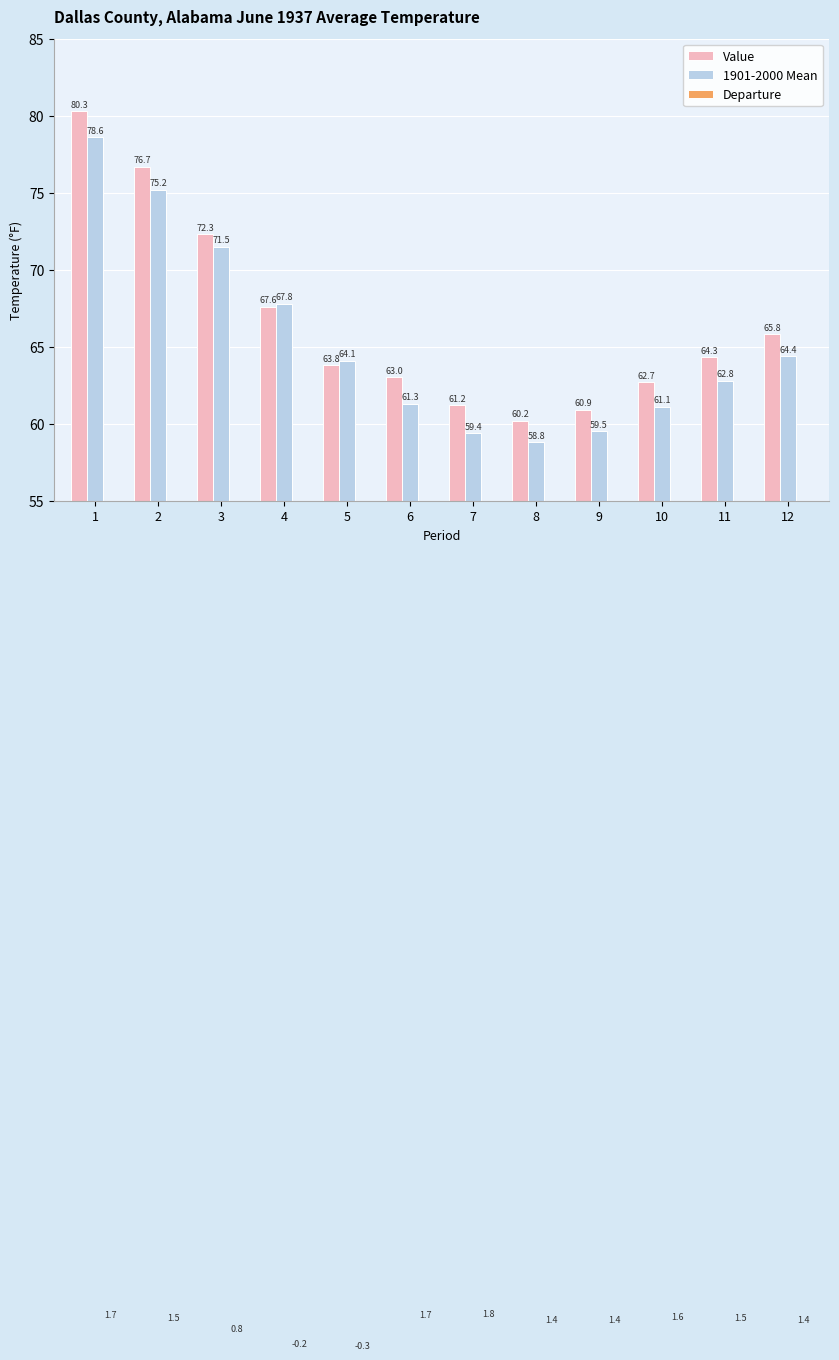

Between 1 and 6, which series saw the biggest shift?

Value